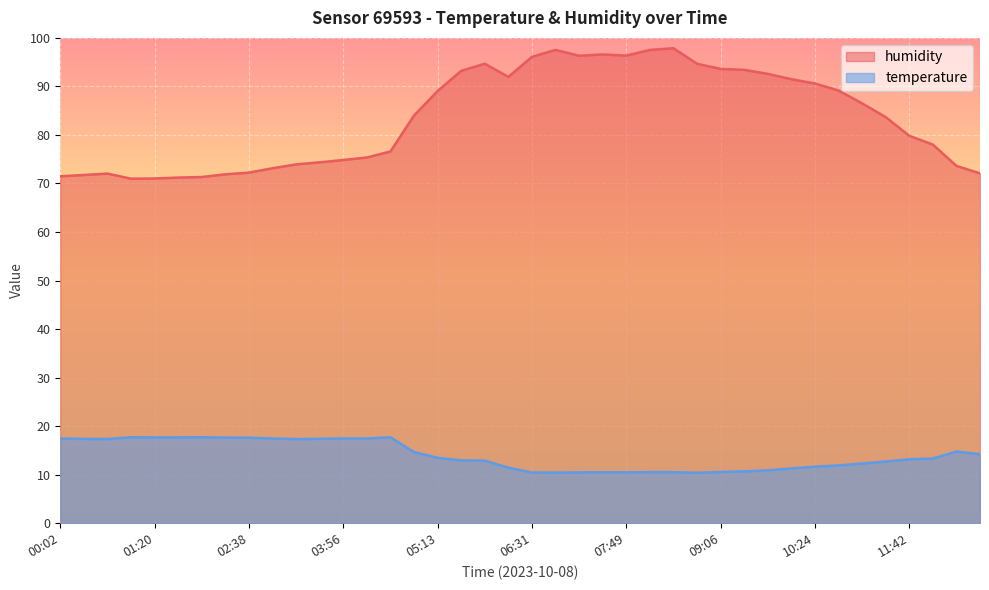

What is the label of the 24th point from the right?

05:13